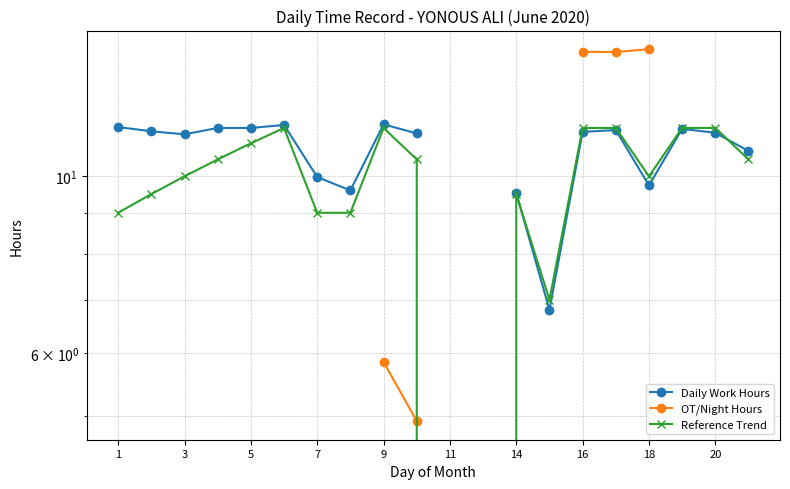

How many interior local valleys does the OT/Night Hours series have?

1